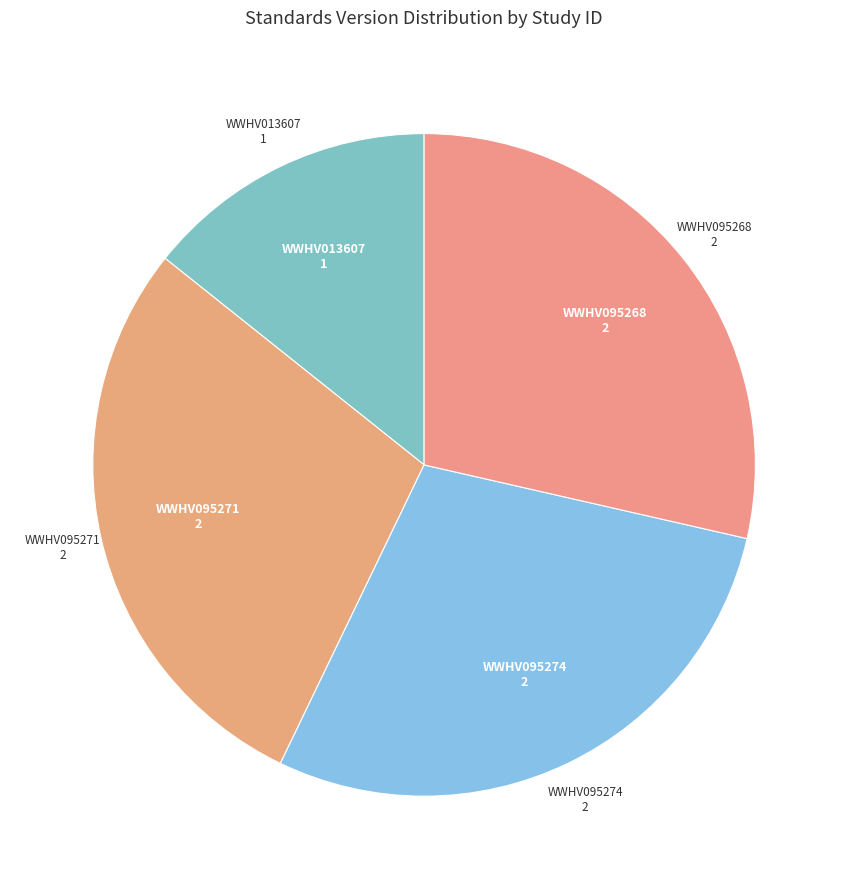

The WWHV095268 slice represents 29% of the pie. True or false?

True